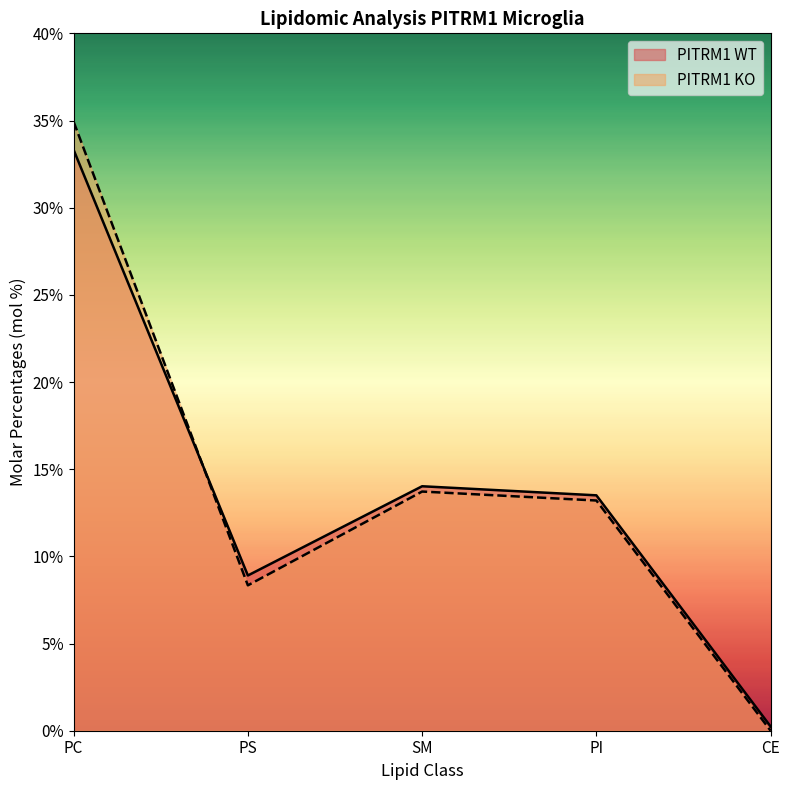

Reading right to left, extract all data points from this chart.

PITRM1 WT: 0.2	13.5	14.0	8.9	33.3
PITRM1 KO: 0.0	13.2	13.7	8.3	34.9